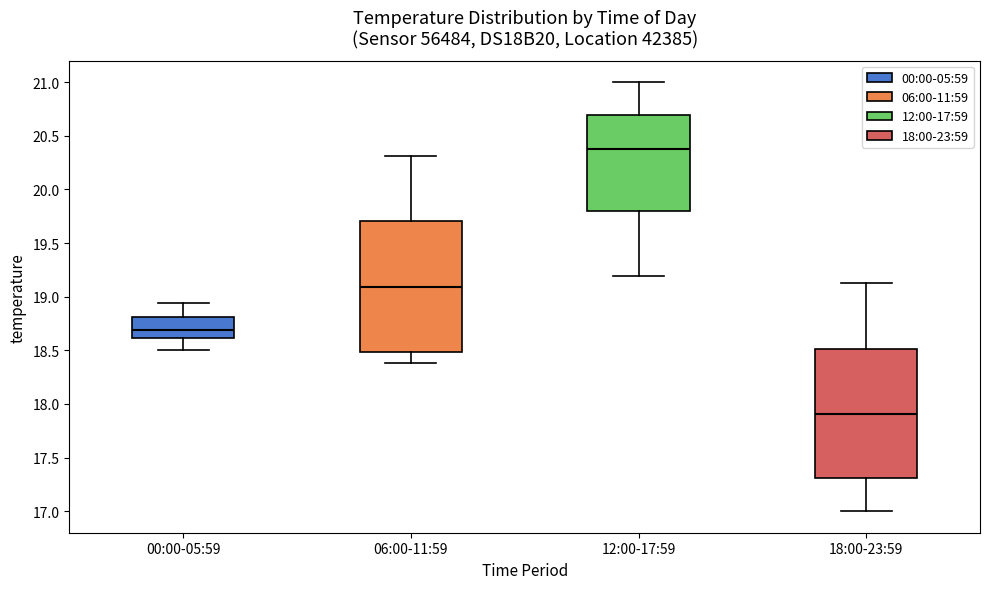

Where is the lower edge of the box for 18:00-23:59 on the y-axis? The values are not printed on the chart, so give them approximately, as read against the axis.

17.30